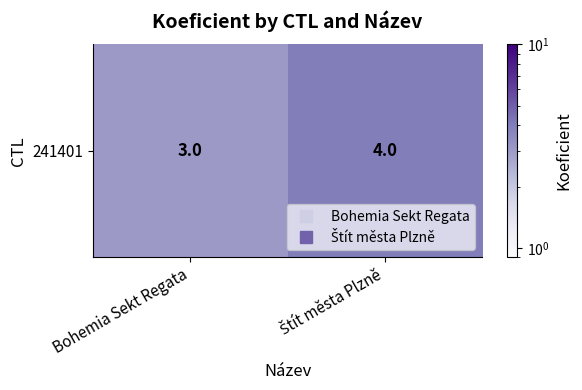

List the labels in order of value, largest first.

Štít města Plzně, Bohemia Sekt Regata